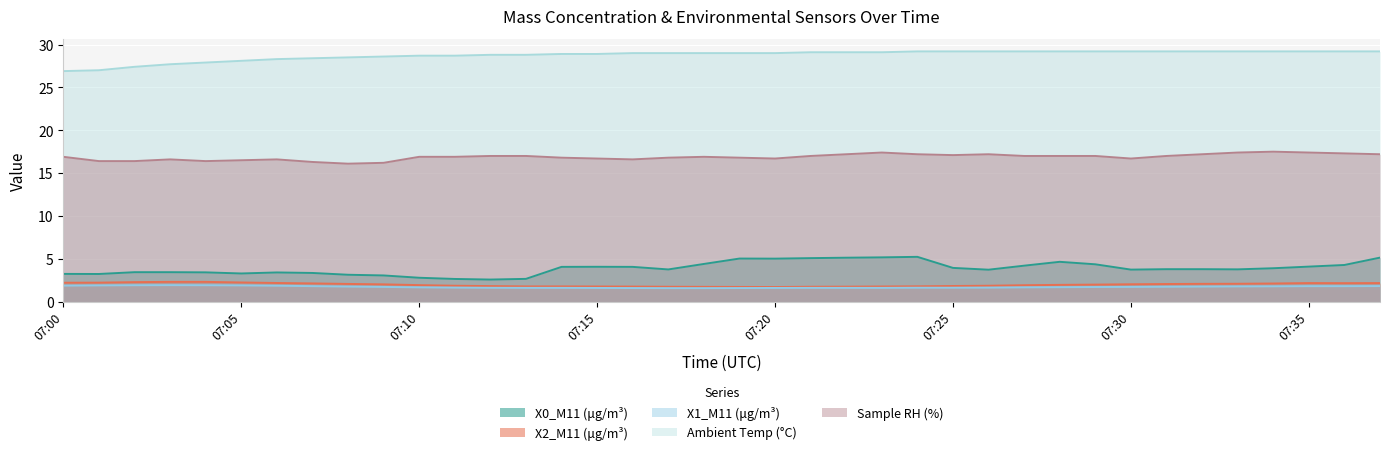

True or false: Sample RH (%) and X2_M11 (μg/m³) cross at least once.

False